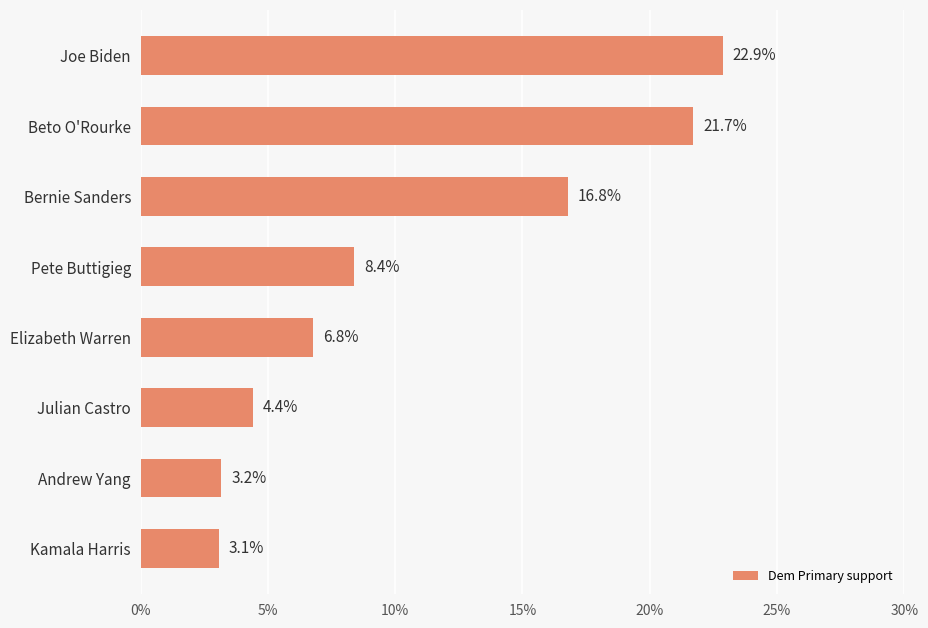

Does the chart contain any negative values?

No